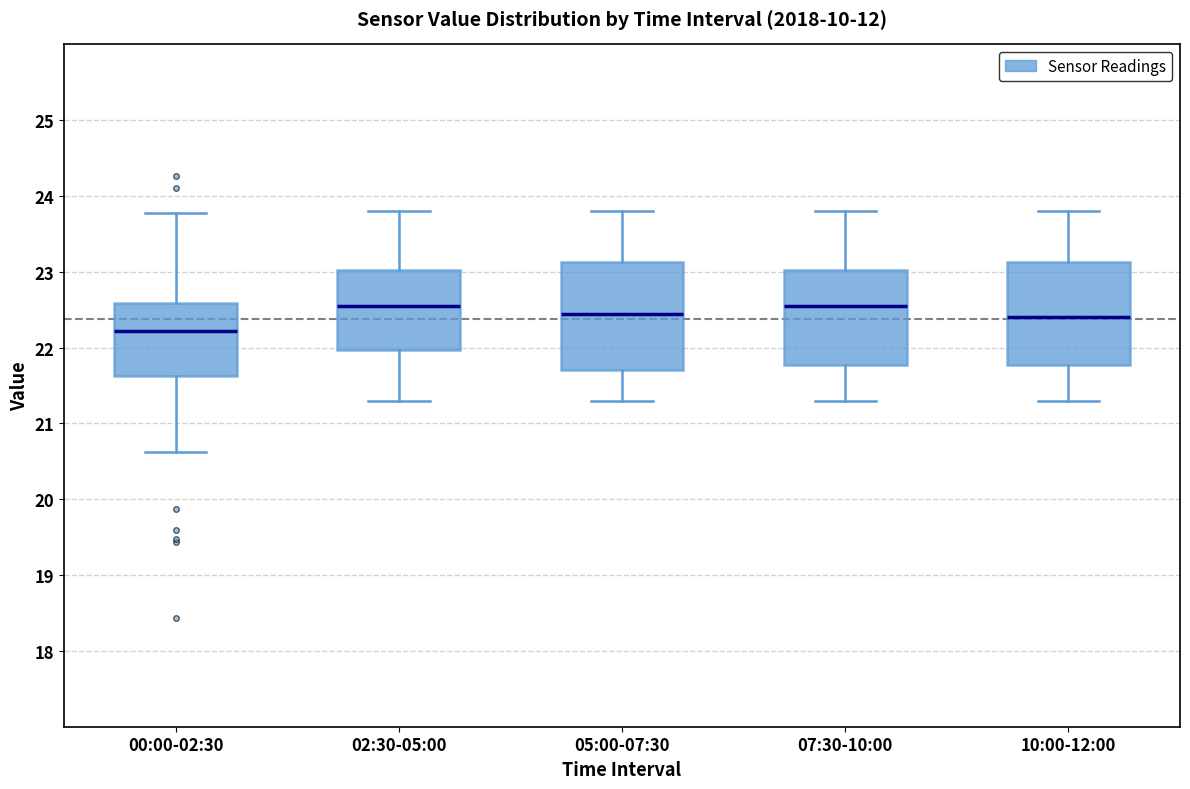

Reading left to right, transcribe this box plot: for each box, give where its median line is, the range the box spans, and where its two whiskers end, as read against the y-axis. The values are not printed on the chart, so give them approximately, as read against the axis.

00:00-02:30: median 22.2, box 21.6 to 22.6, whiskers 20.6 to 23.8
02:30-05:00: median 22.6, box 22.0 to 23.0, whiskers 21.3 to 23.8
05:00-07:30: median 22.5, box 21.7 to 23.1, whiskers 21.3 to 23.8
07:30-10:00: median 22.6, box 21.8 to 23.0, whiskers 21.3 to 23.8
10:00-12:00: median 22.4, box 21.8 to 23.1, whiskers 21.3 to 23.8